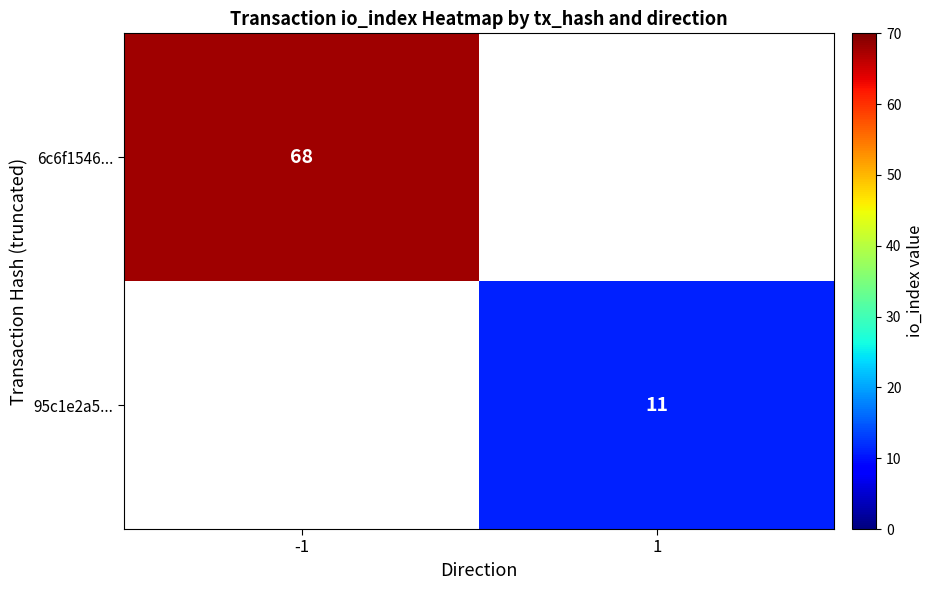

True or false: 95c1e2a5... has a value of 19 at 1.

False